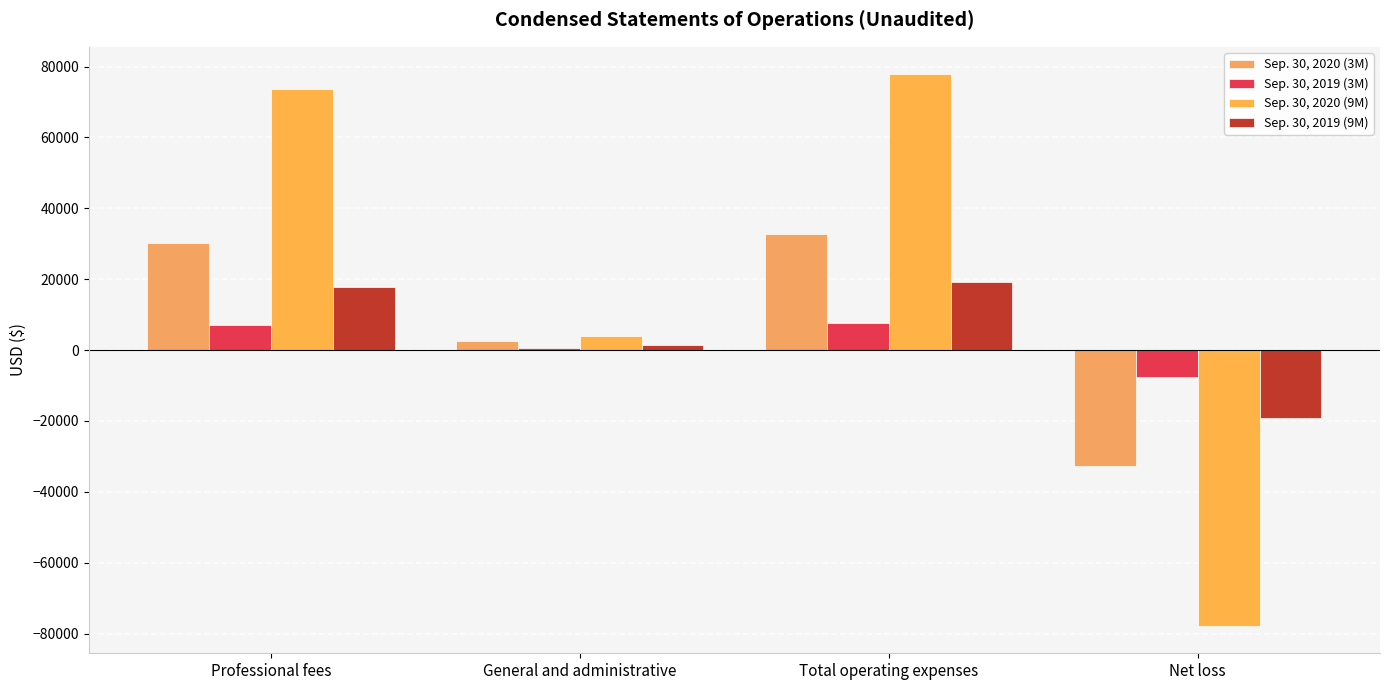

Reading right to left, transcribe all the data shown in this chart.

Sep. 30, 2020 (3M): -32838	32838	2675	30163
Sep. 30, 2019 (3M): -7616	7616	451	7165
Sep. 30, 2020 (9M): -77801	77801	4080	73721
Sep. 30, 2019 (9M): -19265	19265	1400	17865